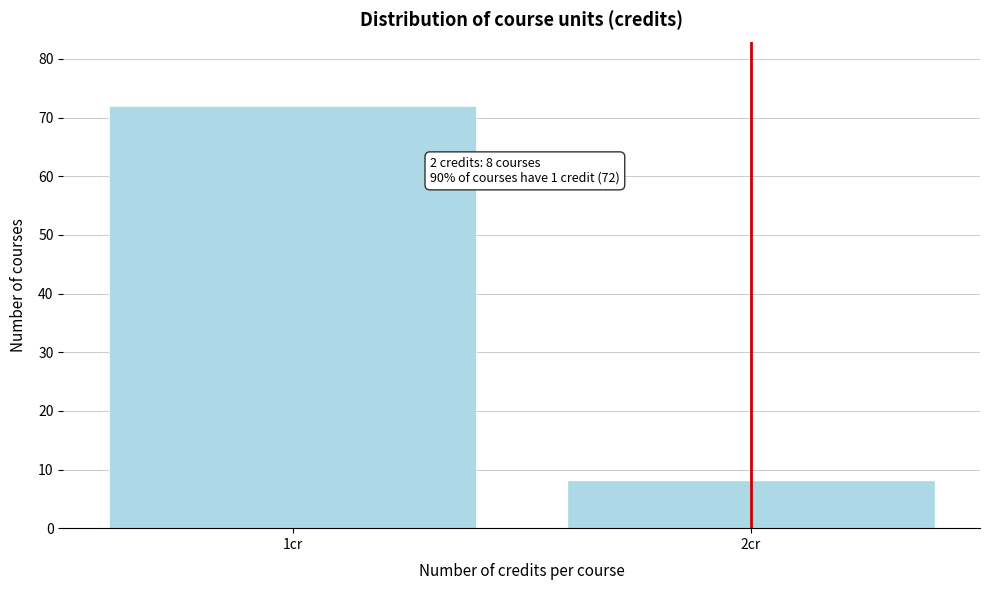

Reading right to left, extract all data points from this chart.

8	72